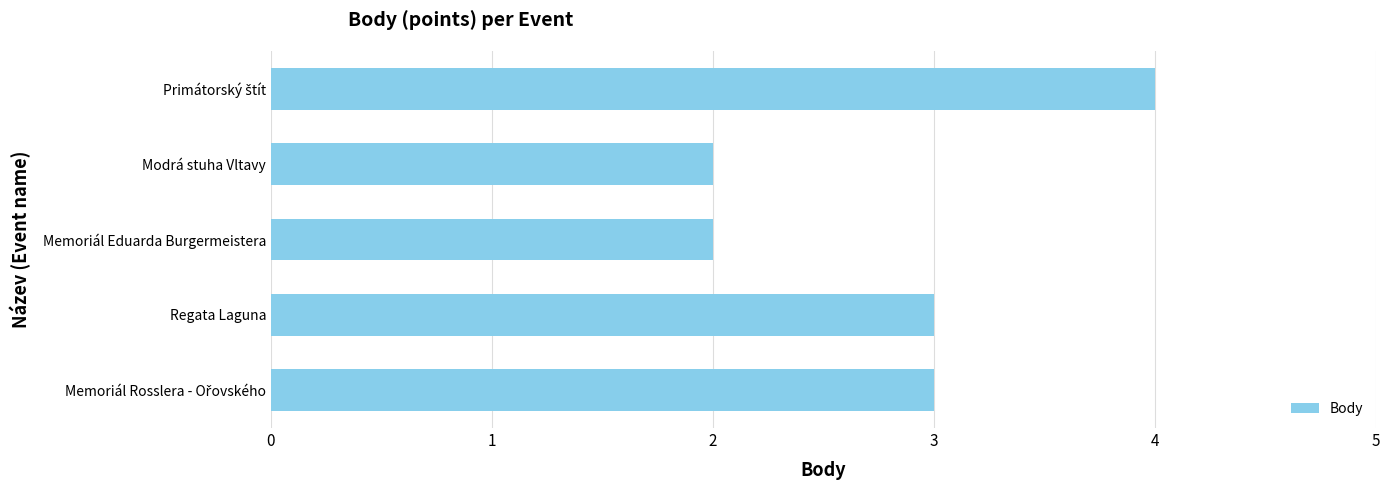

The value at Regata Laguna is 3. True or false?

True